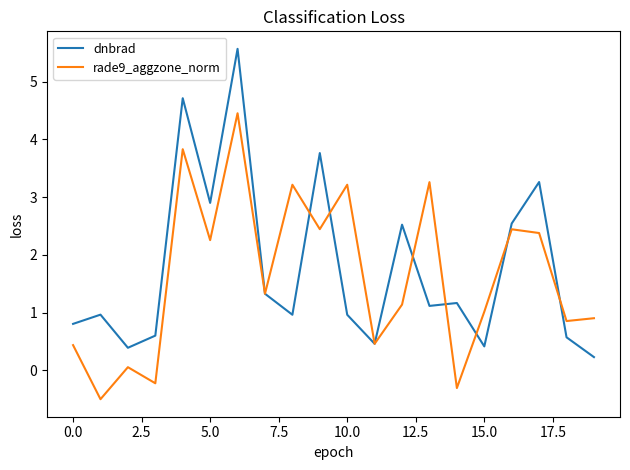

Rank the series by their maximum value, from lowest to highest.

rade9_aggzone_norm, dnbrad